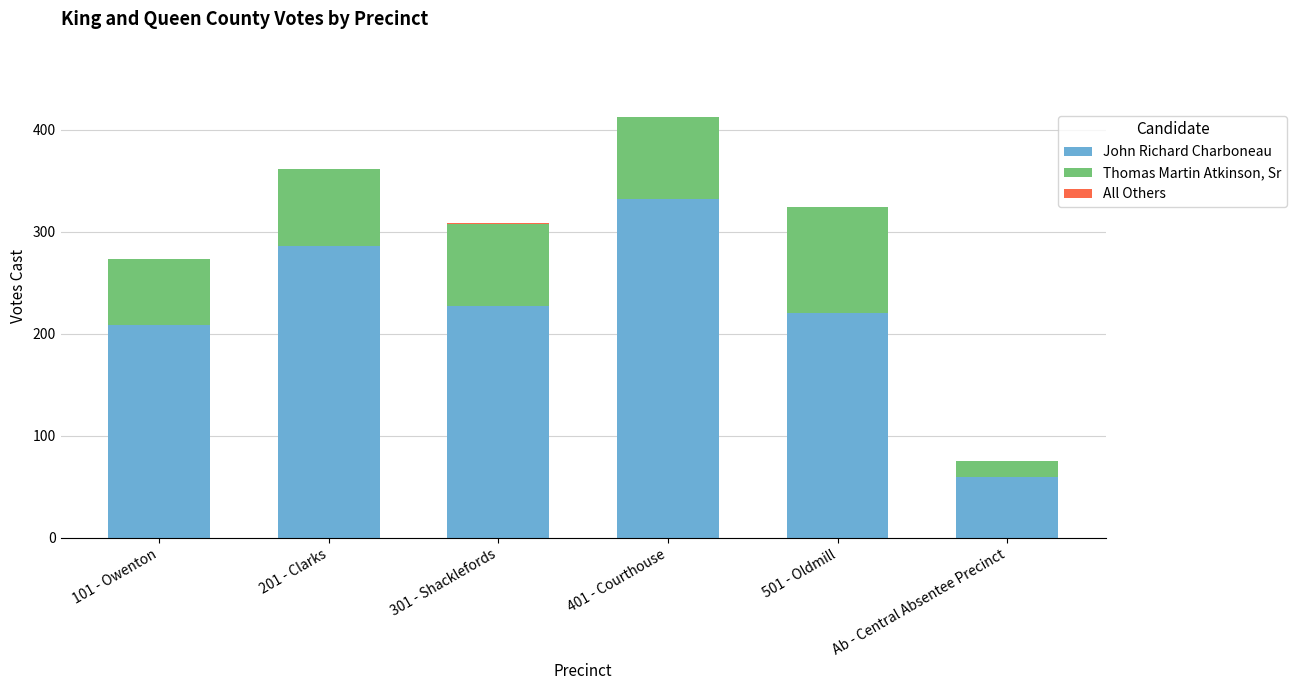

What value does the John Richard Charboneau series have at 201 - Clarks?

286